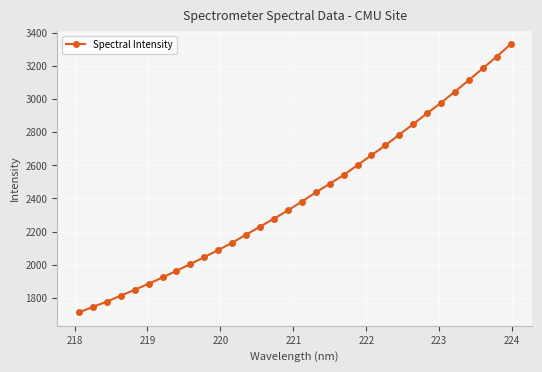

What is the minimum value shown in the chart?

1711.7